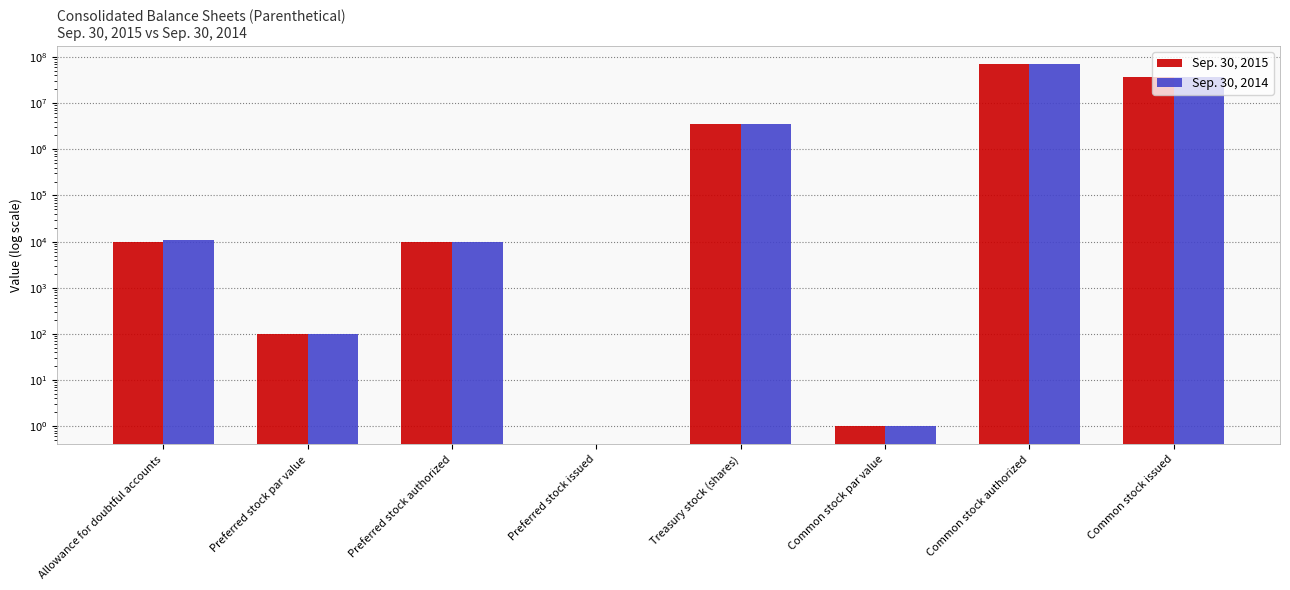

What is the difference between the Sep. 30, 2014 values at Treasury stock (shares) and Preferred stock issued?

3454127